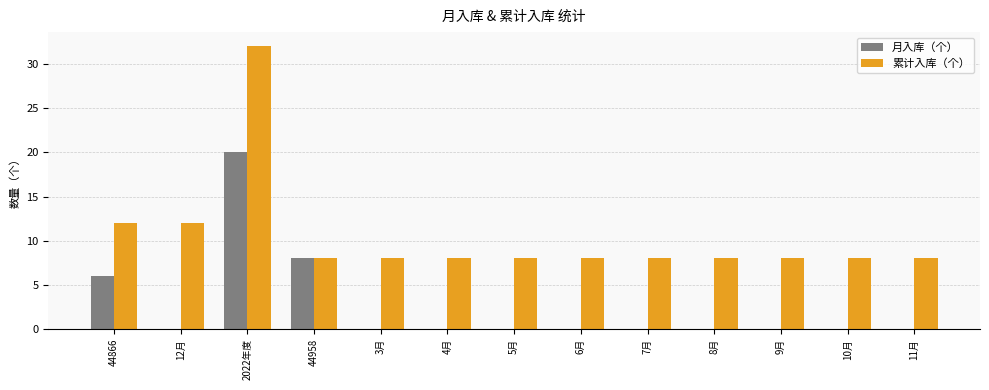

How many data points does each series have?

13